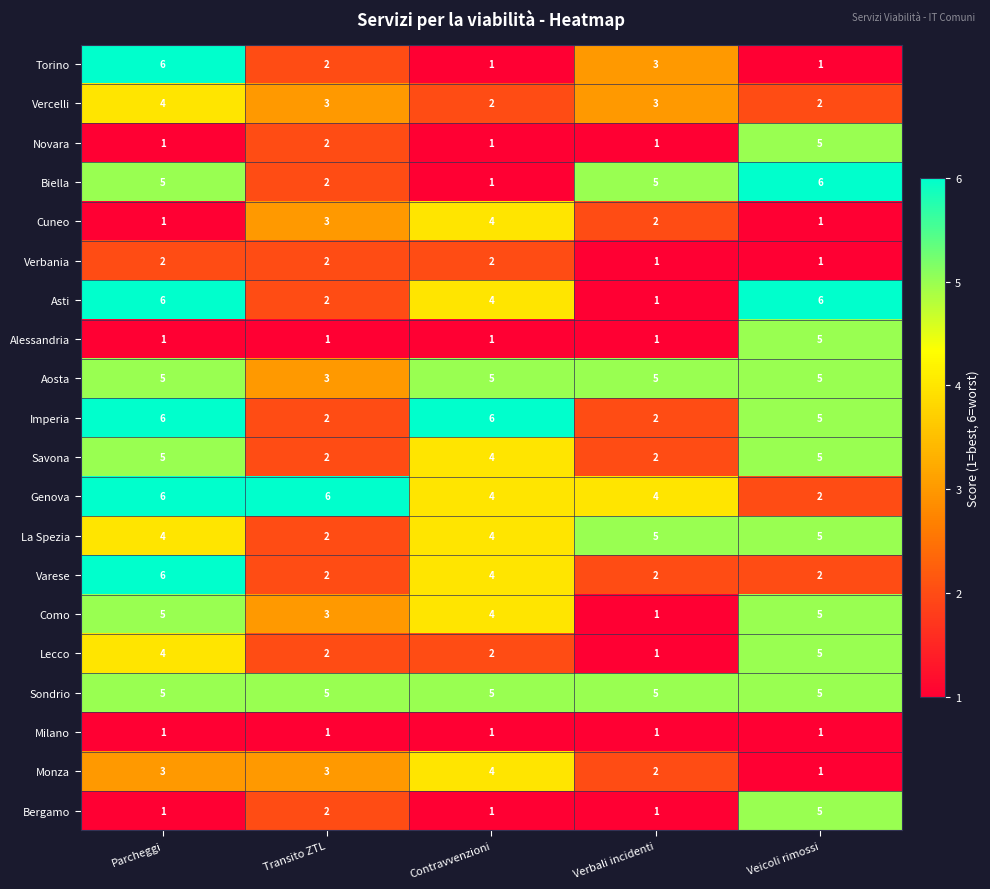

True or false: Vercelli has a value of 2 at Veicoli rimossi.

True